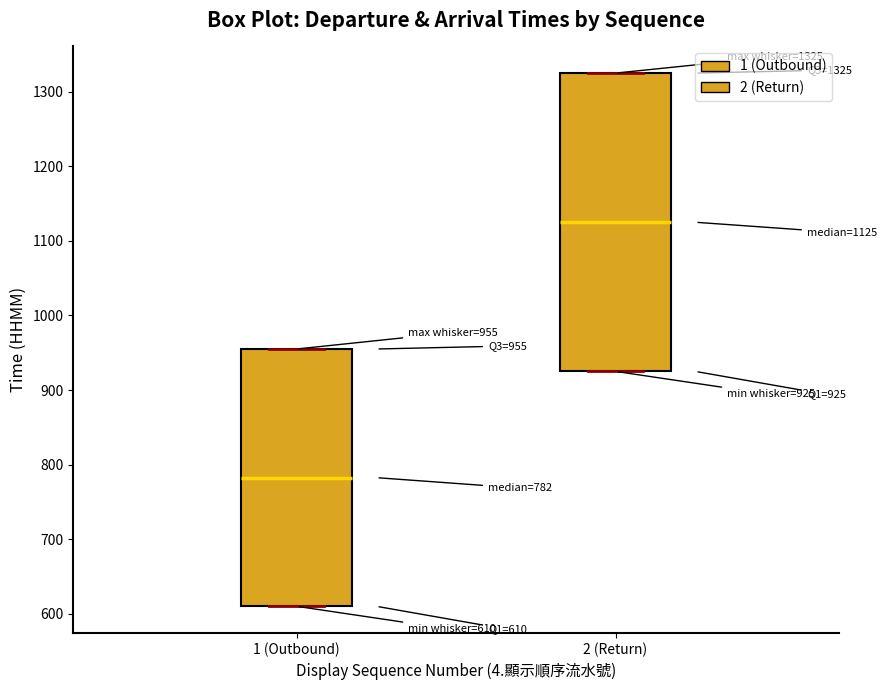

Which box's median line is the lowest?

1 (Outbound)